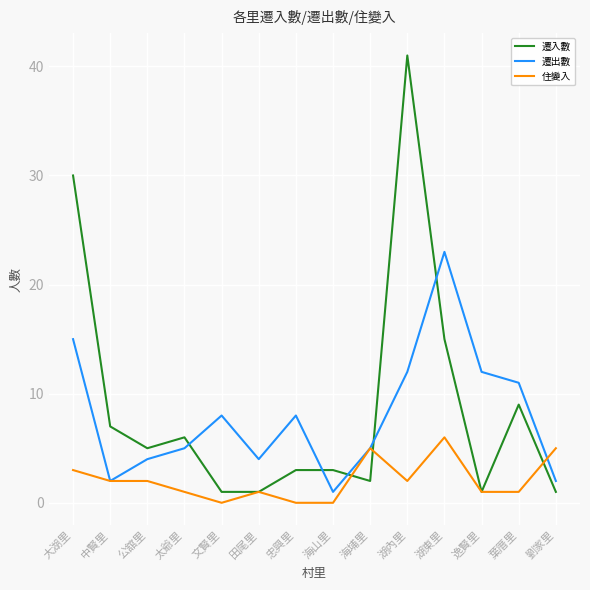

How many categories are shown in the chart?

14